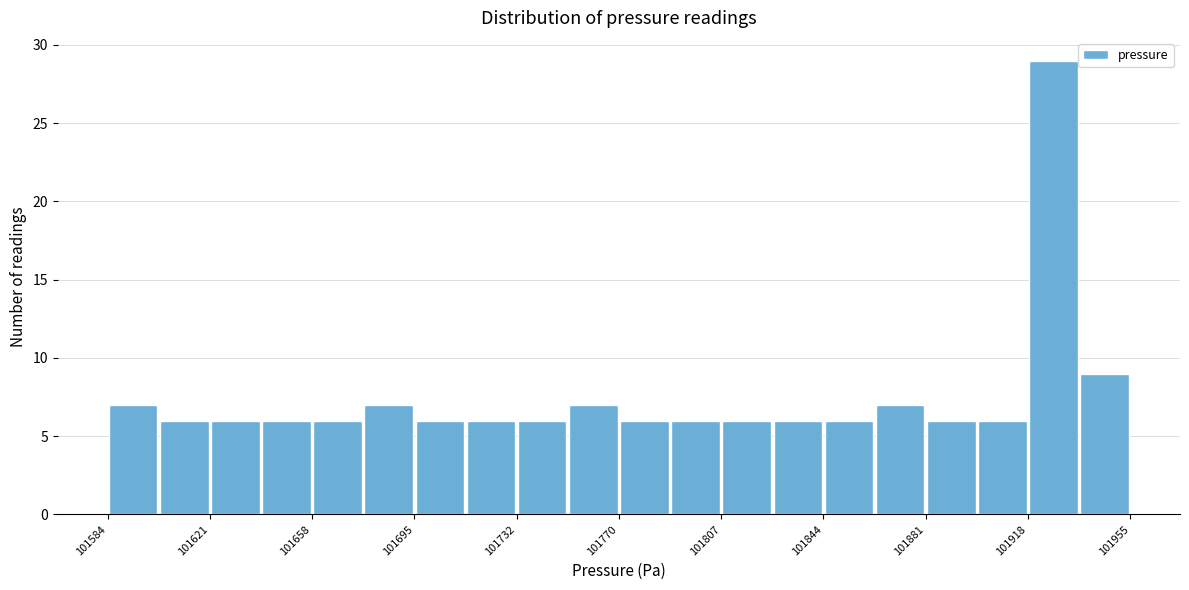

Read against the x-axis, roughly where is the centre of the tallest bar?

101930